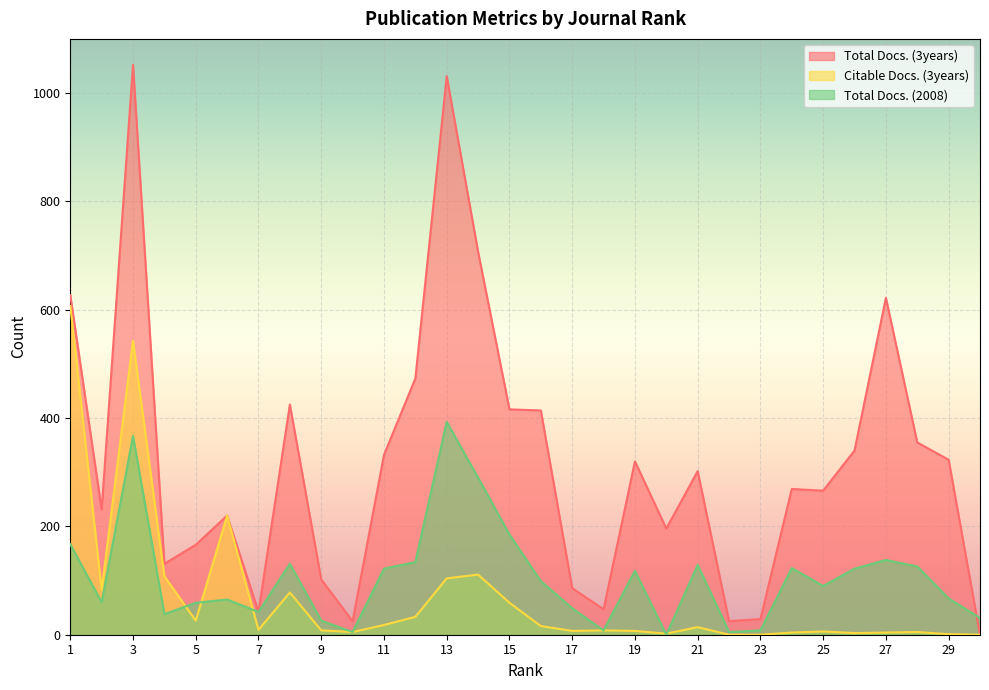

Reading left to right, list all the values displayed in this chart.

Total Docs. (3years): 627	231	1052	131	166	220	42	425	102	25	332	473	1031	707	416	414	86	47	320	196	302	25	29	269	266	340	622	355	323	0
Citable Docs. (3years): 607	83	543	108	26	220	9	78	8	5	18	33	104	111	59	16	7	8	7	2	14	0	0	4	6	3	4	5	1	0
Total Docs. (2008): 167	60	367	38	59	65	42	131	26	5	122	134	393	290	185	99	49	8	118	0	129	5	8	123	90	122	138	126	67	31